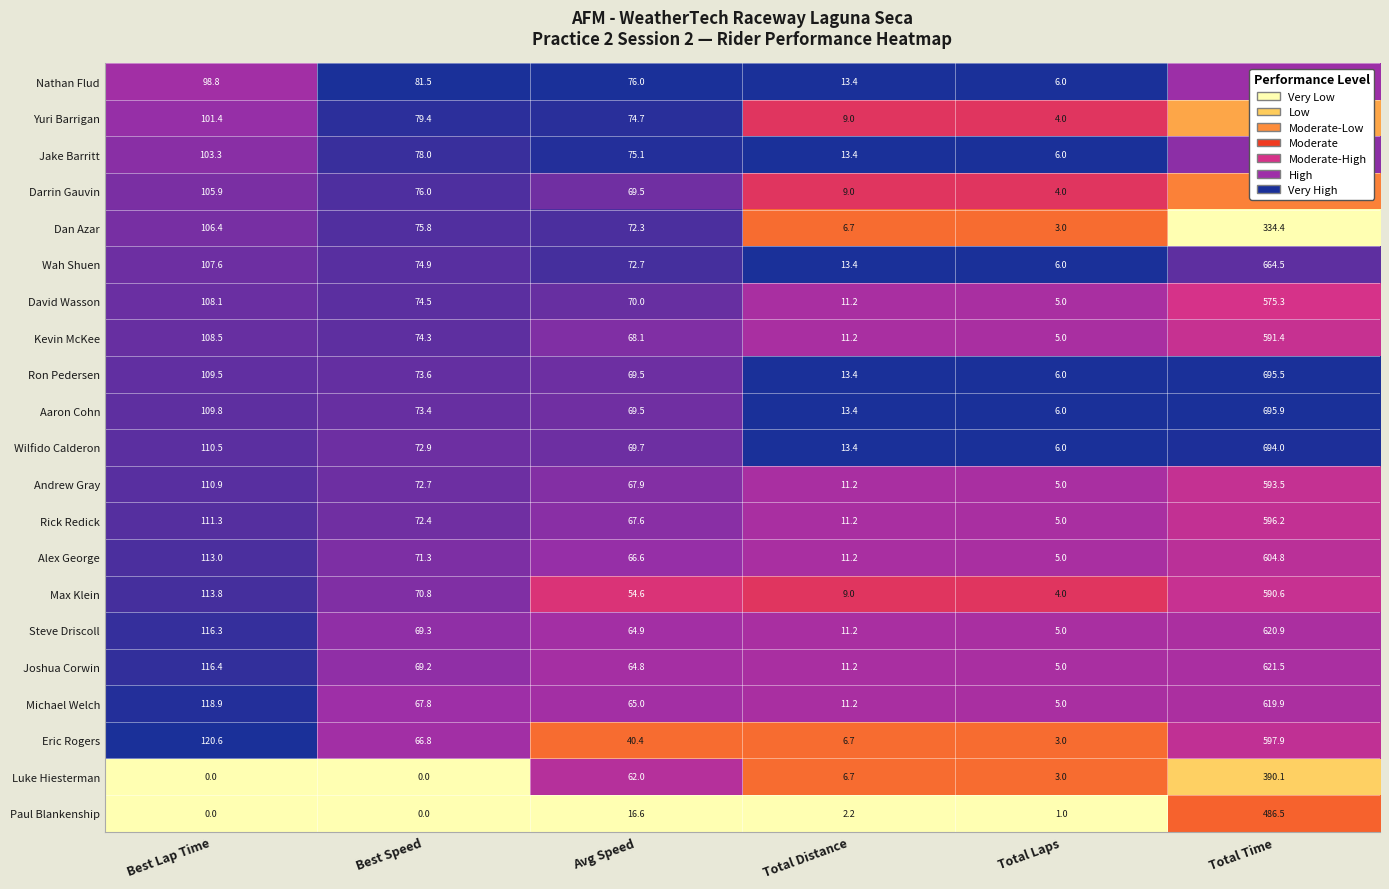

What is the difference between the Ron Pedersen values at Best Lap Time and Avg Speed?

40.0